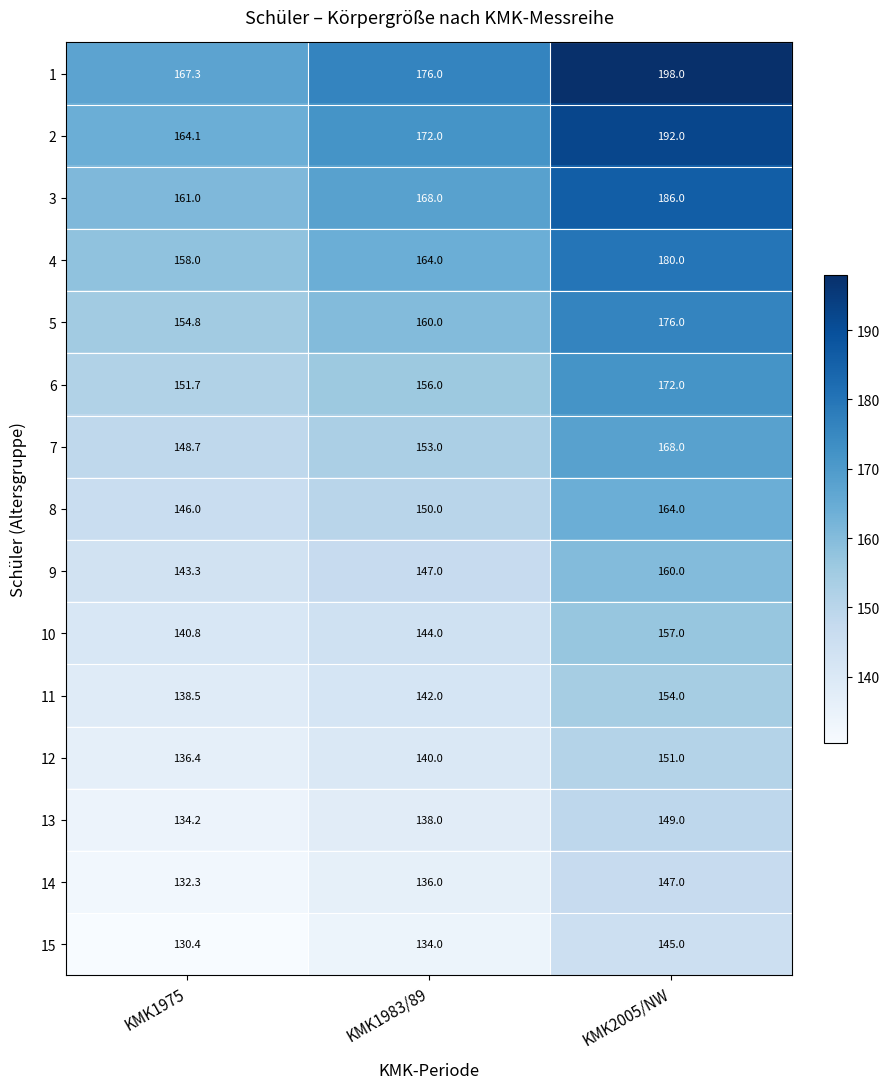

What is the difference between the highest and lowest values at KMK2005/NW?

53.0